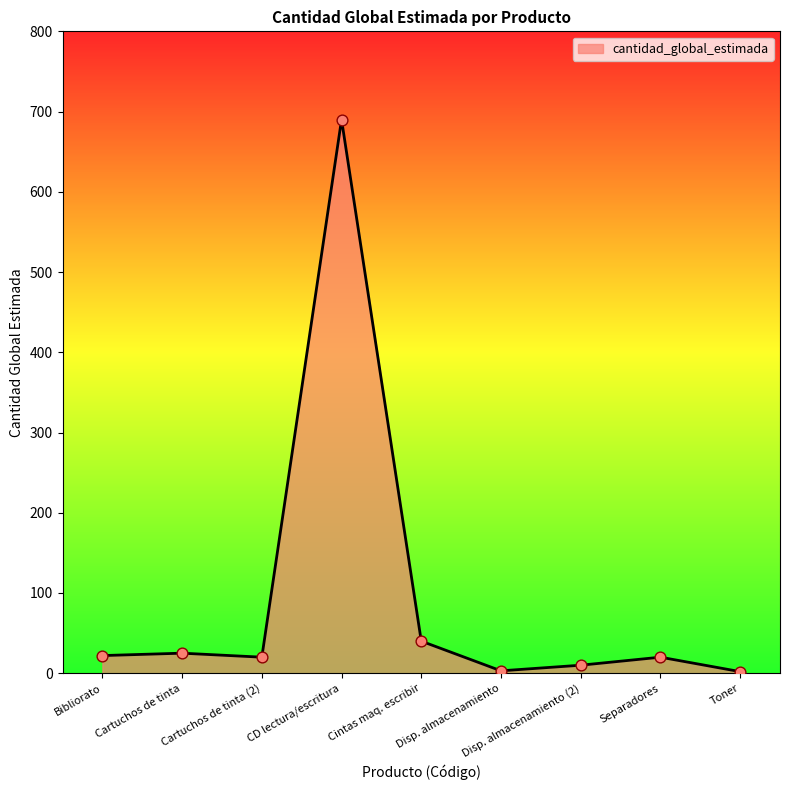

Which has a higher value, CD lectura/escritura or Cartuchos de tinta (2)?

CD lectura/escritura